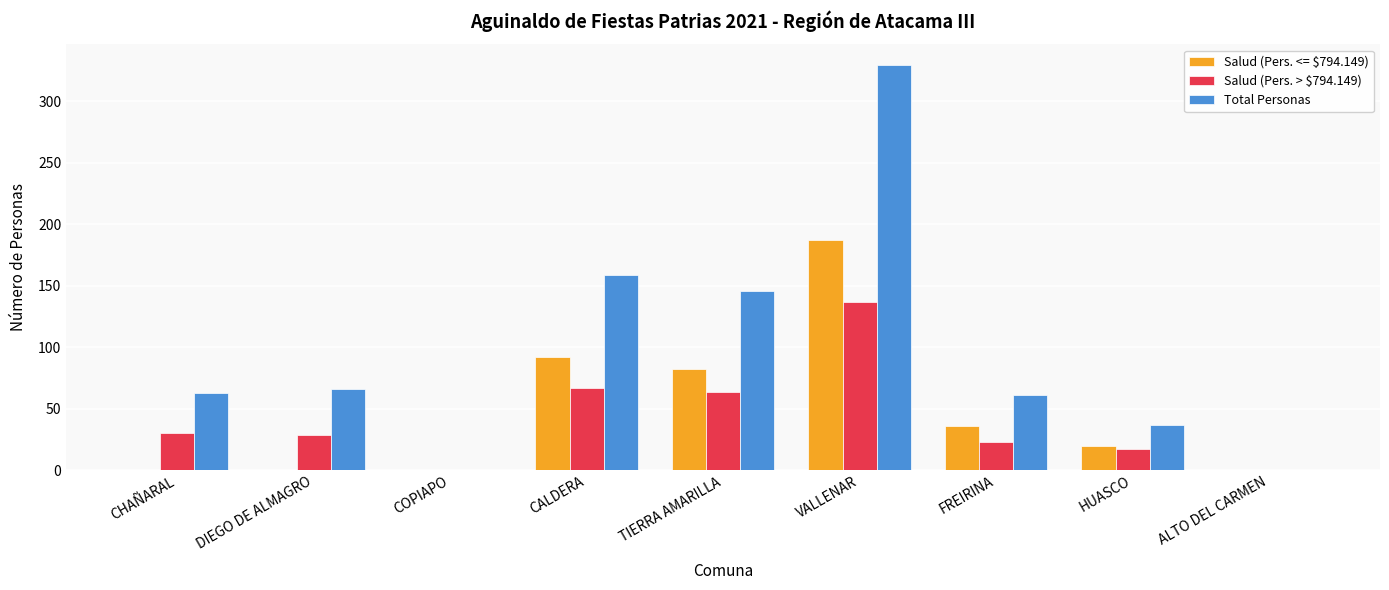

Count the number of data series in this chart.

3